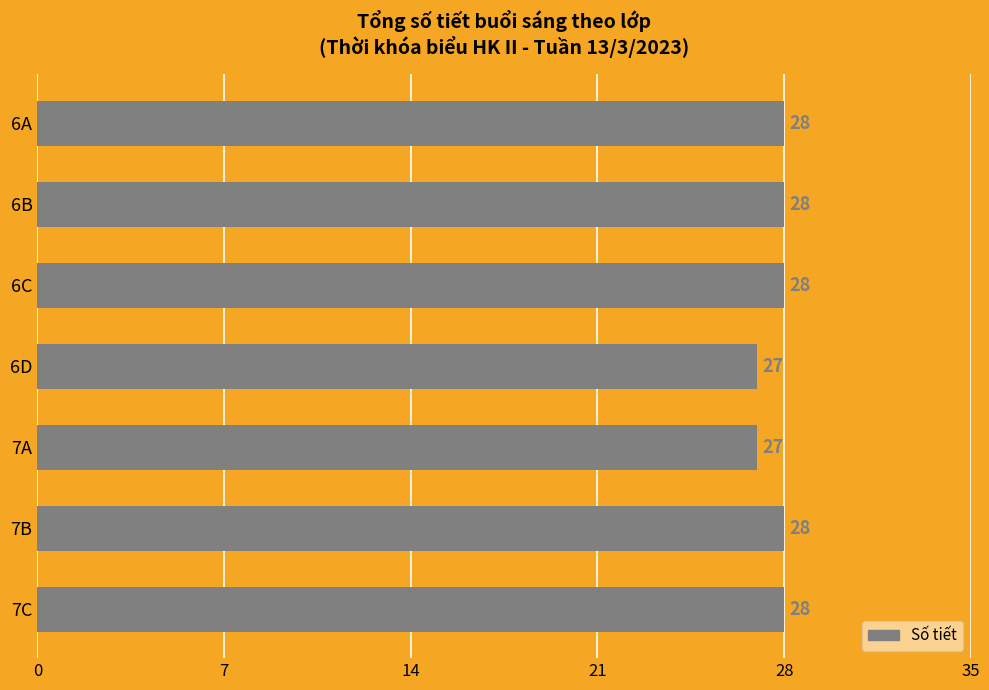

What is the average value?

28